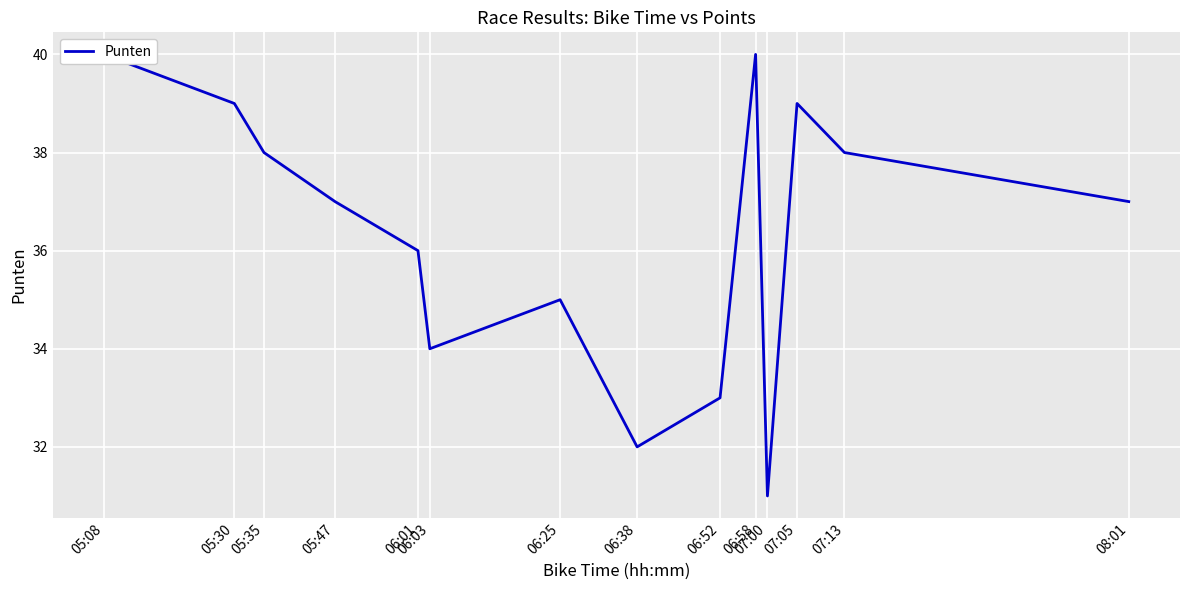

Reading left to right, list all the values displayed in this chart.

40	39	38	37	36	34	35	32	33	40	31	39	38	37